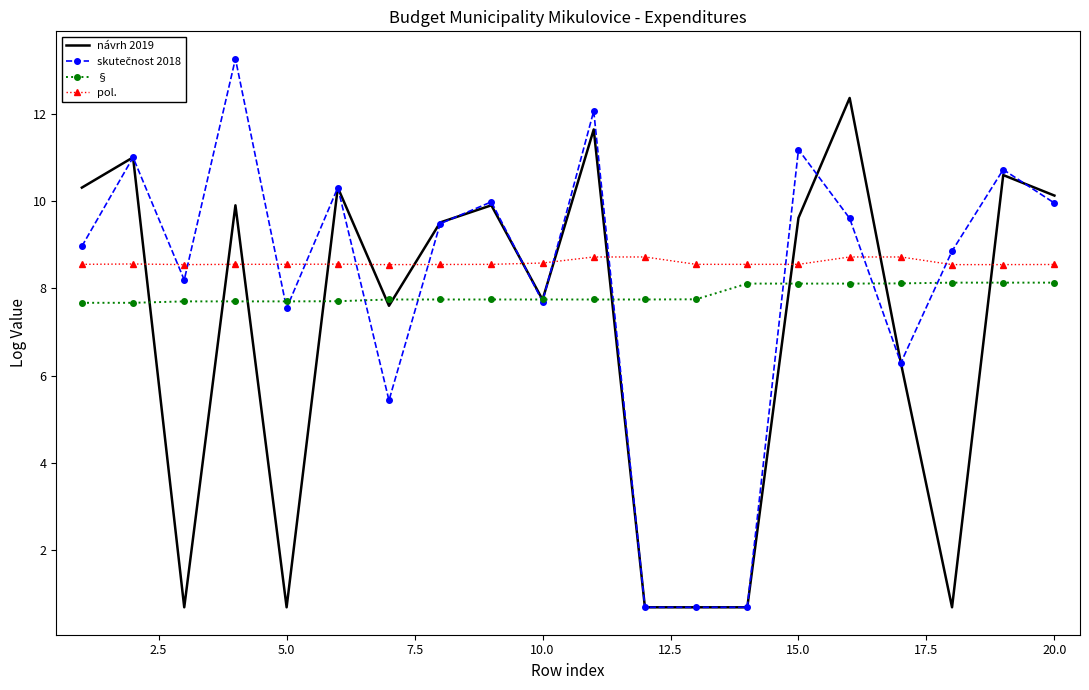

How many § values are between 7 and 8?

13